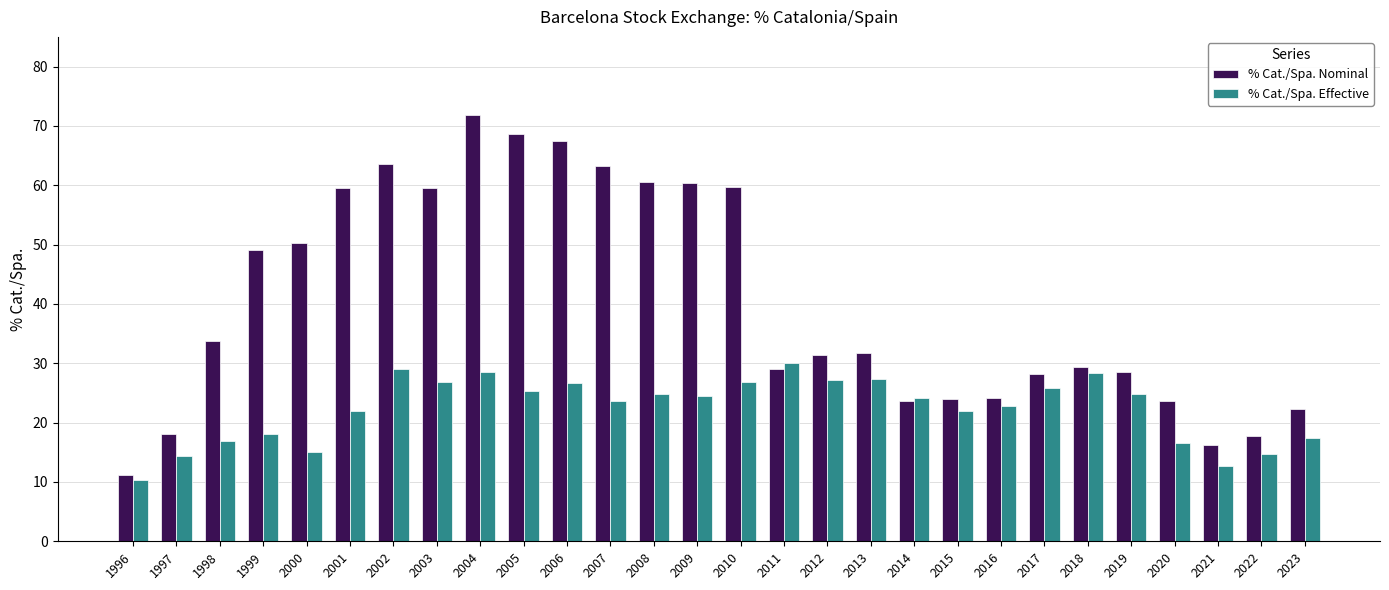

What is the value of the % Cat./Spa. Effective bar at the 15th from the left?

26.8